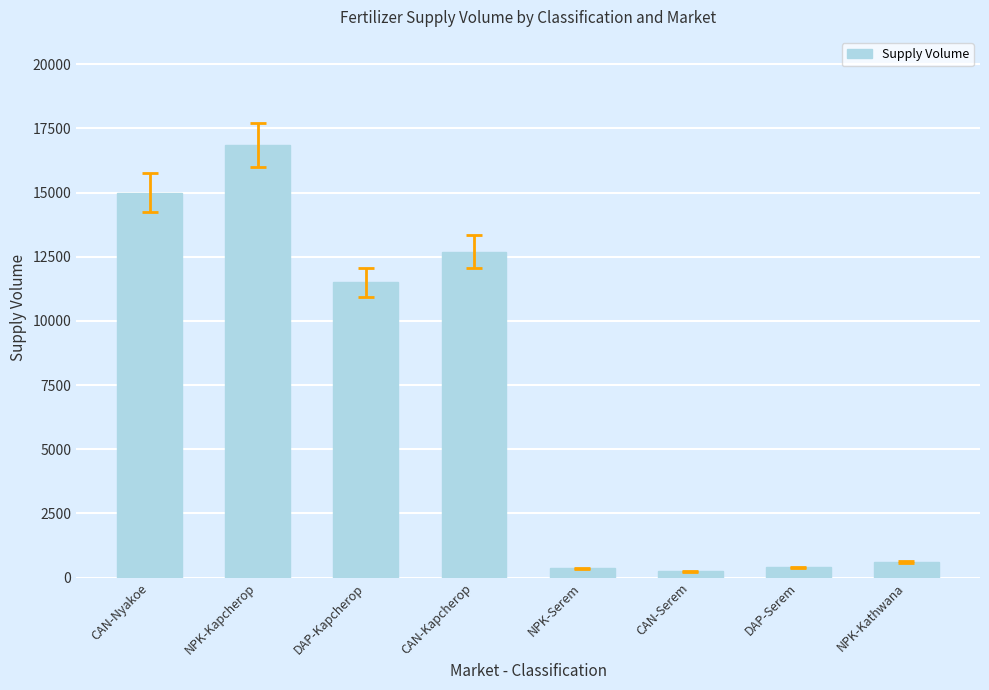

What is the approximate value at NPK-Kathwana?

600